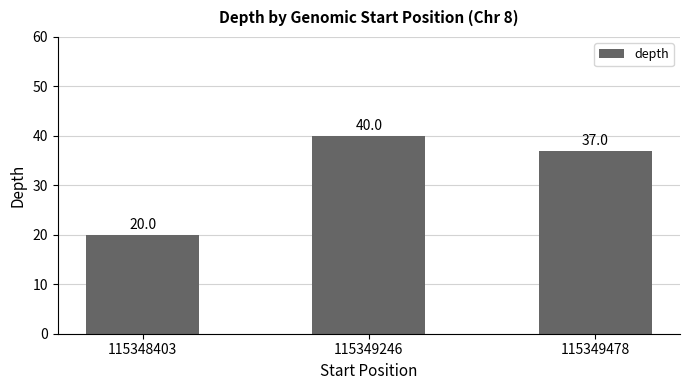

True or false: the data shows 20 at 115348403.

True